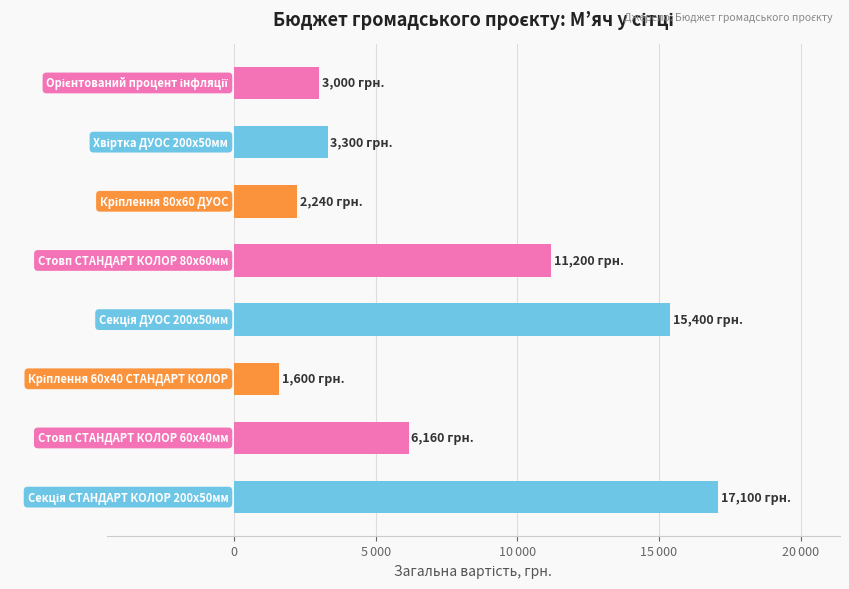

Does the chart contain any negative values?

No